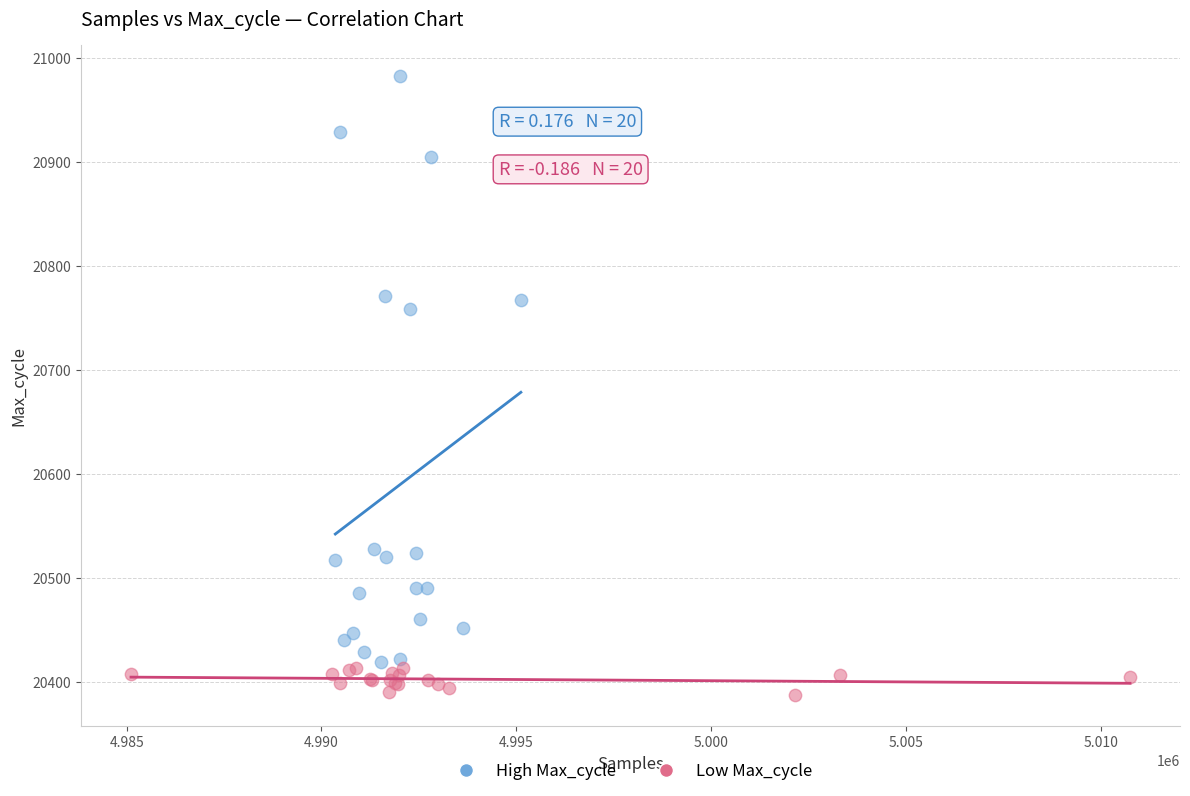

Which series has the largest Y range (max minus min)?

High Max_cycle